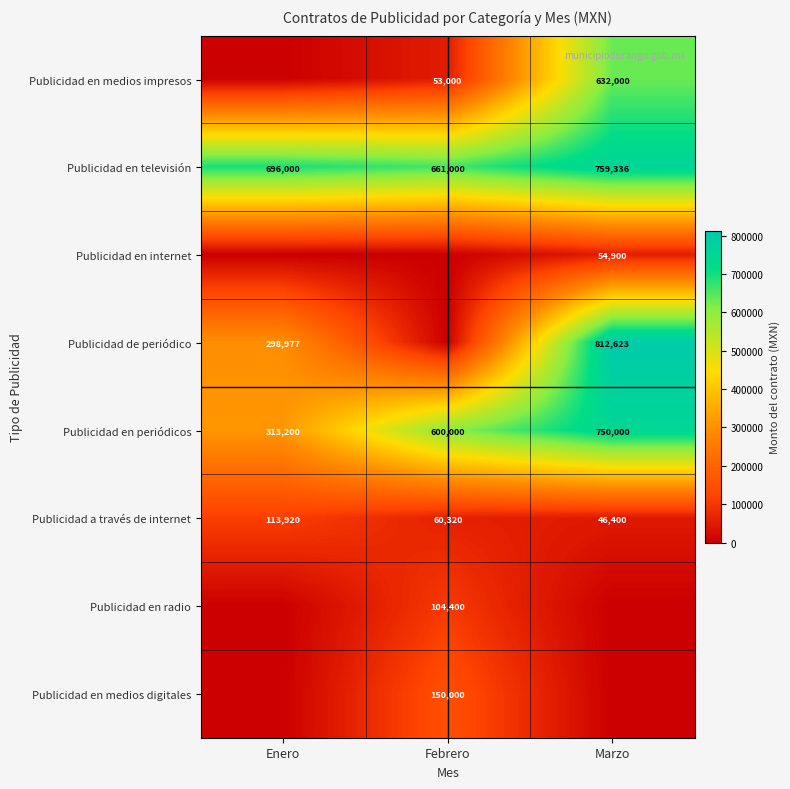

Which category has the lowest value in the Publicidad en periódicos series?

Enero